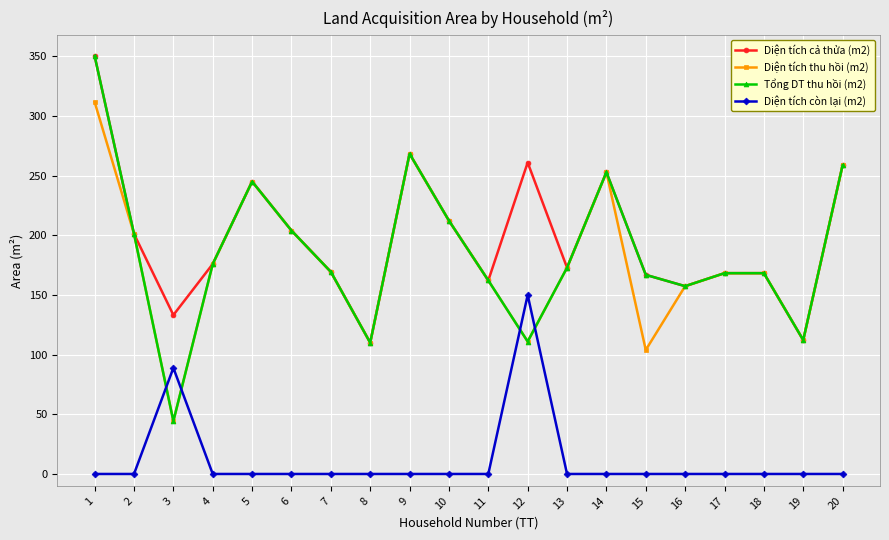

After their last crossing, which series has the higher values: Diện tích còn lại (m2) or Tổng DT thu hồi (m2)?

Tổng DT thu hồi (m2)